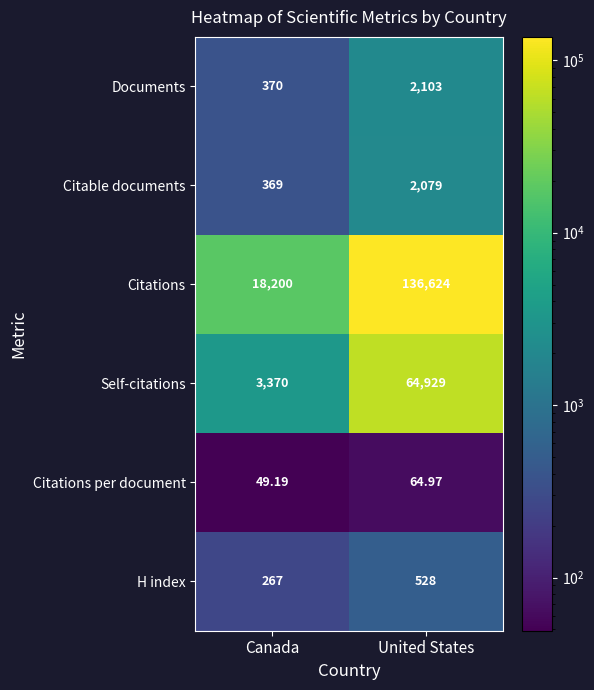

Is the value of Documents at United States greater than the value of Citations at Canada?

No